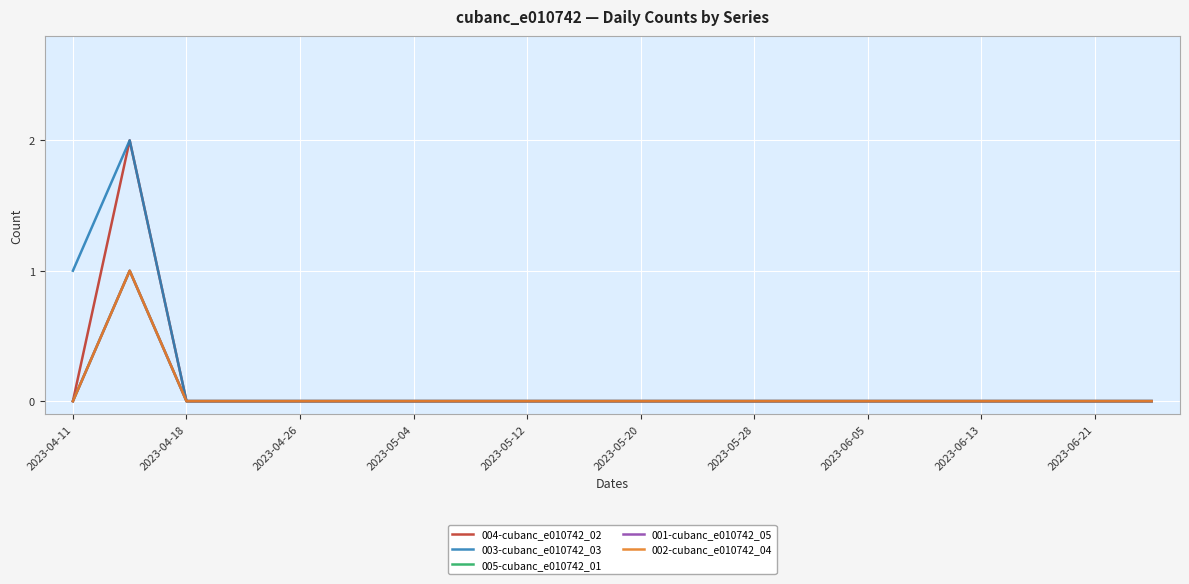

Does the chart display data point markers on the line(s)?

No